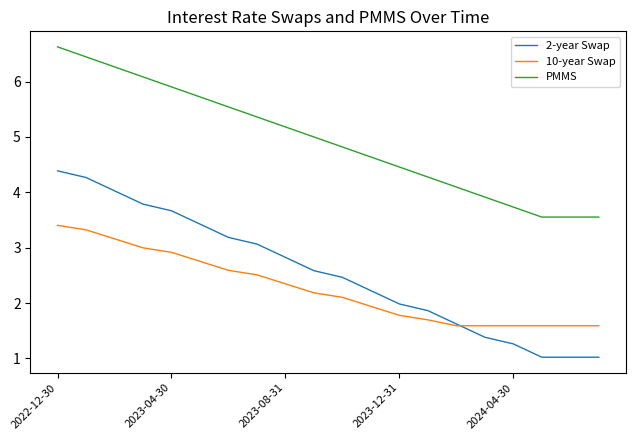

How many distinct data groups are displayed?

3